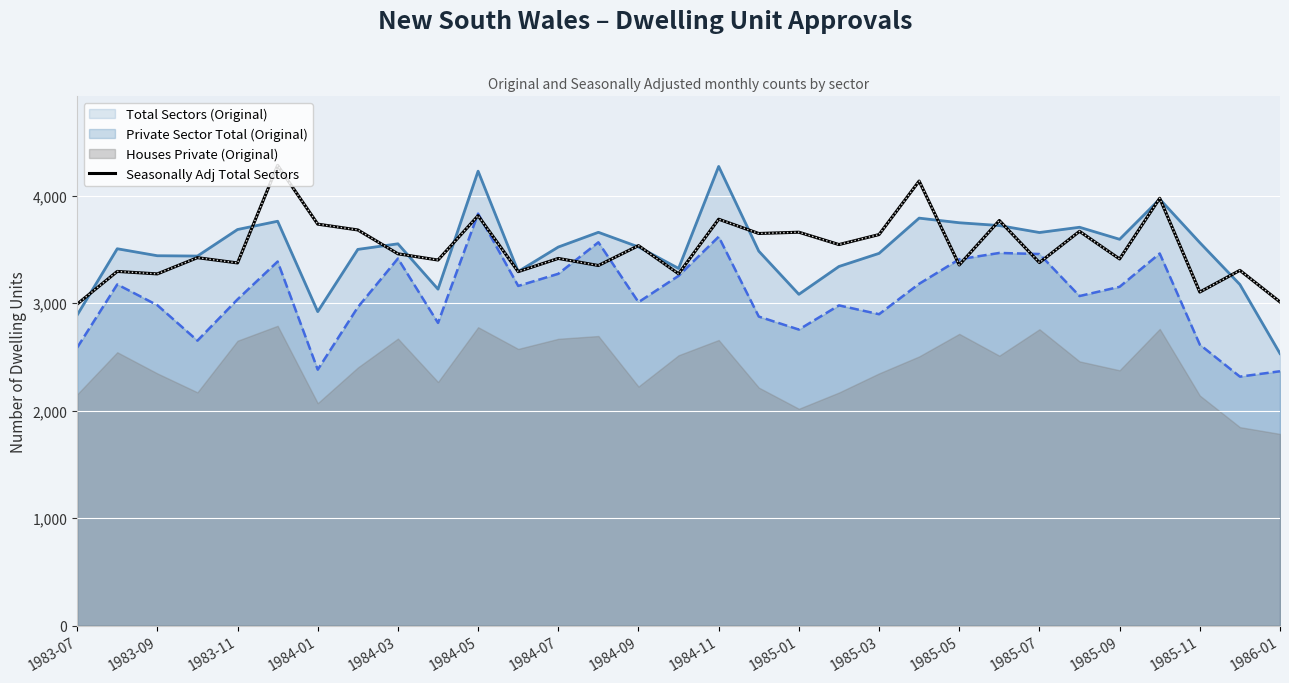

What is the highest value of the Seasonally Adj Total Sectors series?

4282